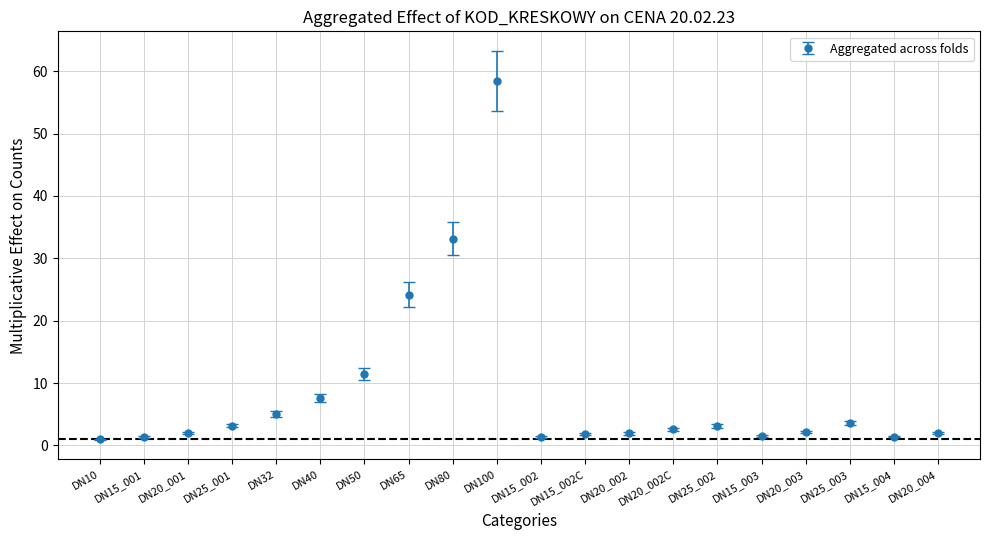

Which has a higher value, DN25_003 or DN15_002C?

DN25_003